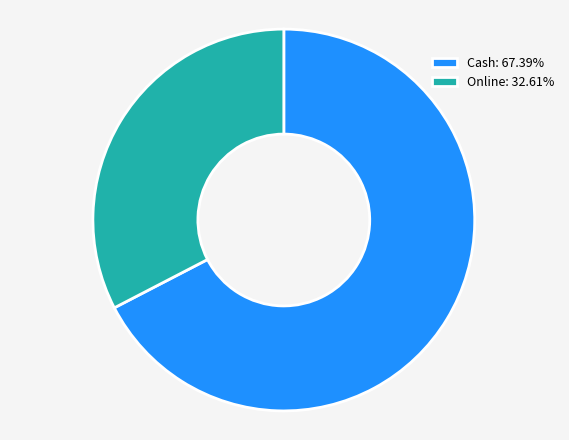

Approximately how many times larger is the value at Cash: 67.39% compared to Online: 32.61%?

2.1